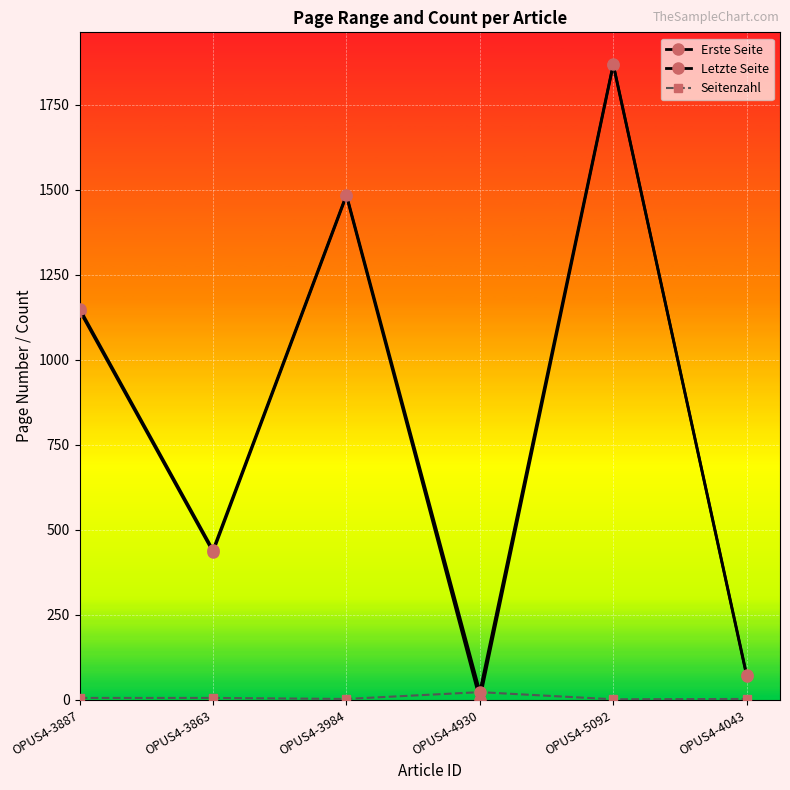

How many distinct data groups are displayed?

3